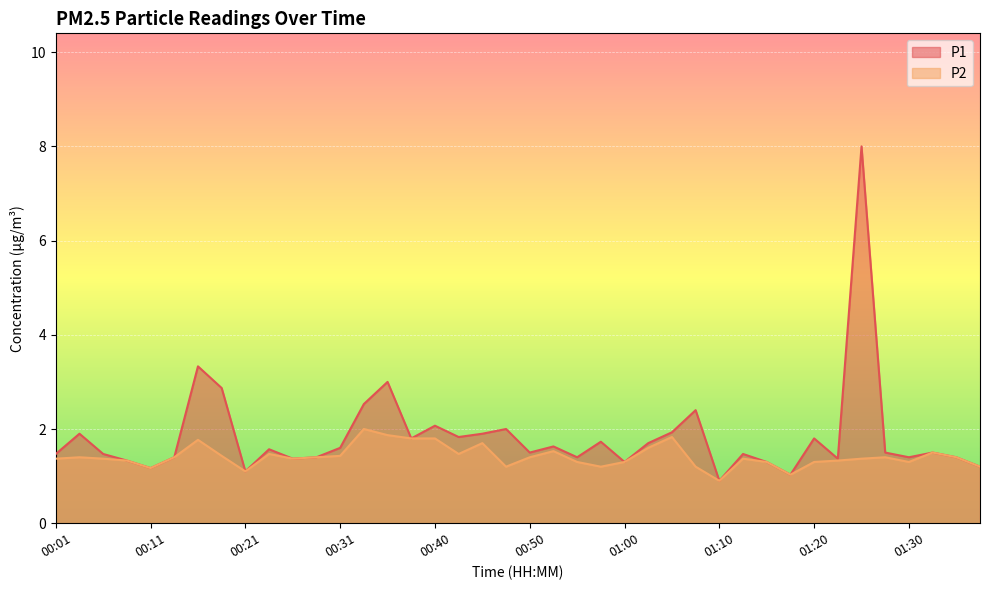

What is the total value across all series at 00:16?

5.1